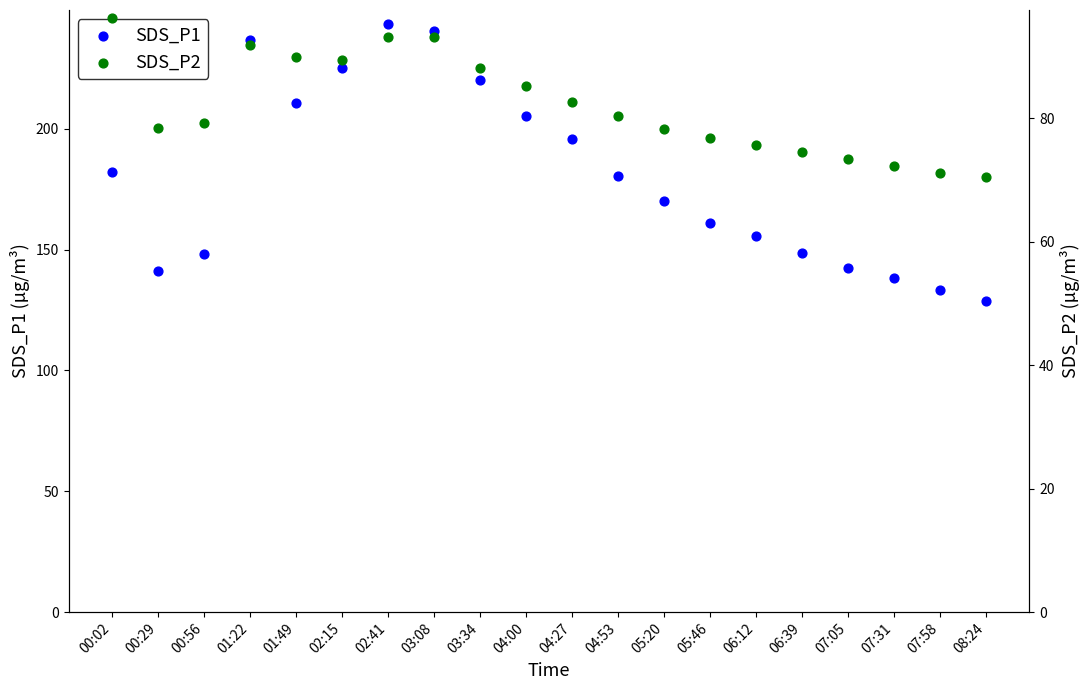

Which series has the largest Y range (max minus min)?

SDS_P1